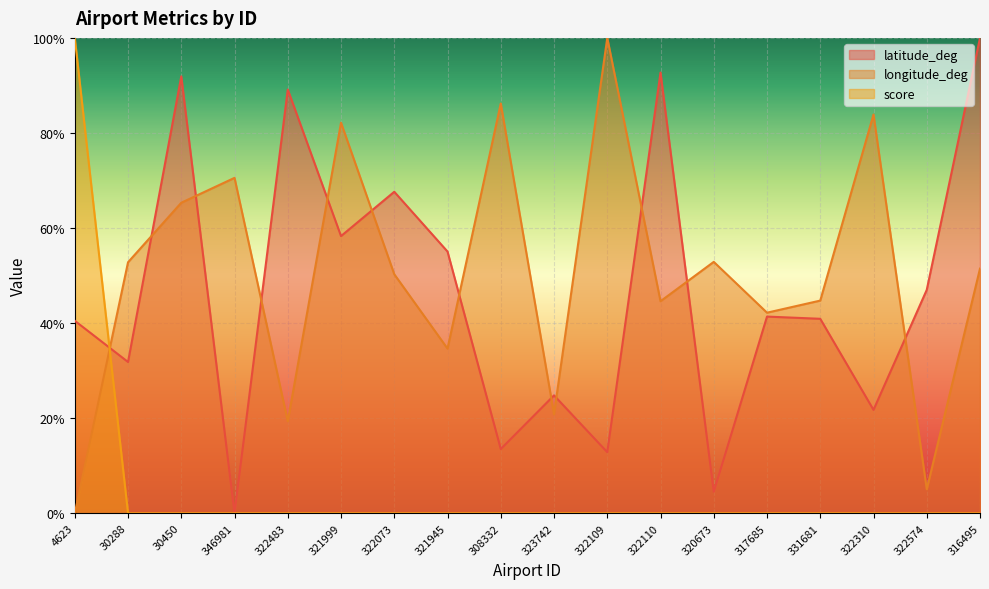

Which has a higher value, 320673 or 322109?

322109